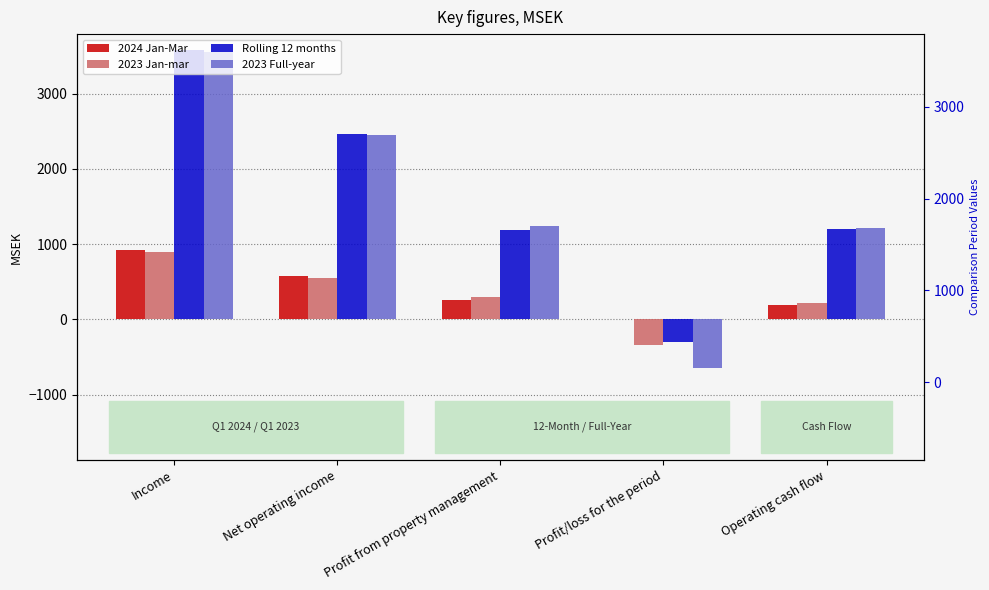

What is the label of the 3rd bar from the right?

Profit from property management